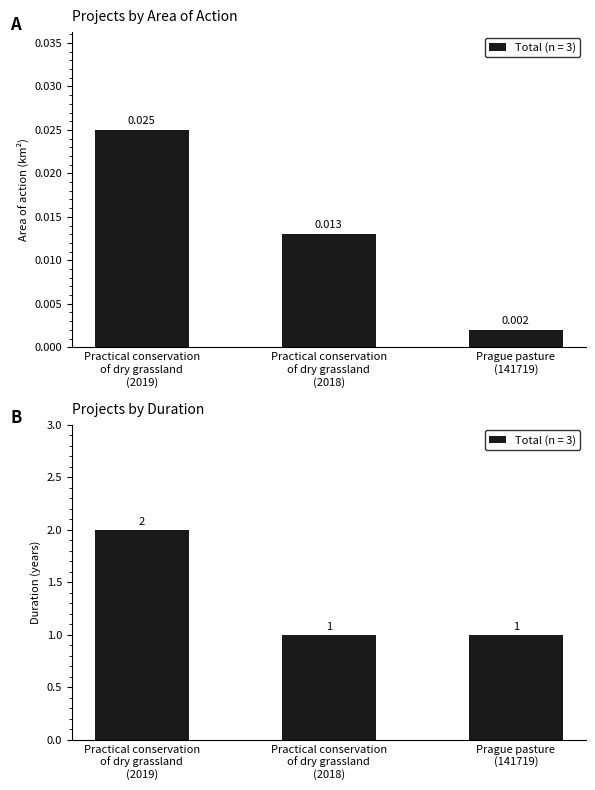

Which series has the largest range (max minus min)?

Duration (years)